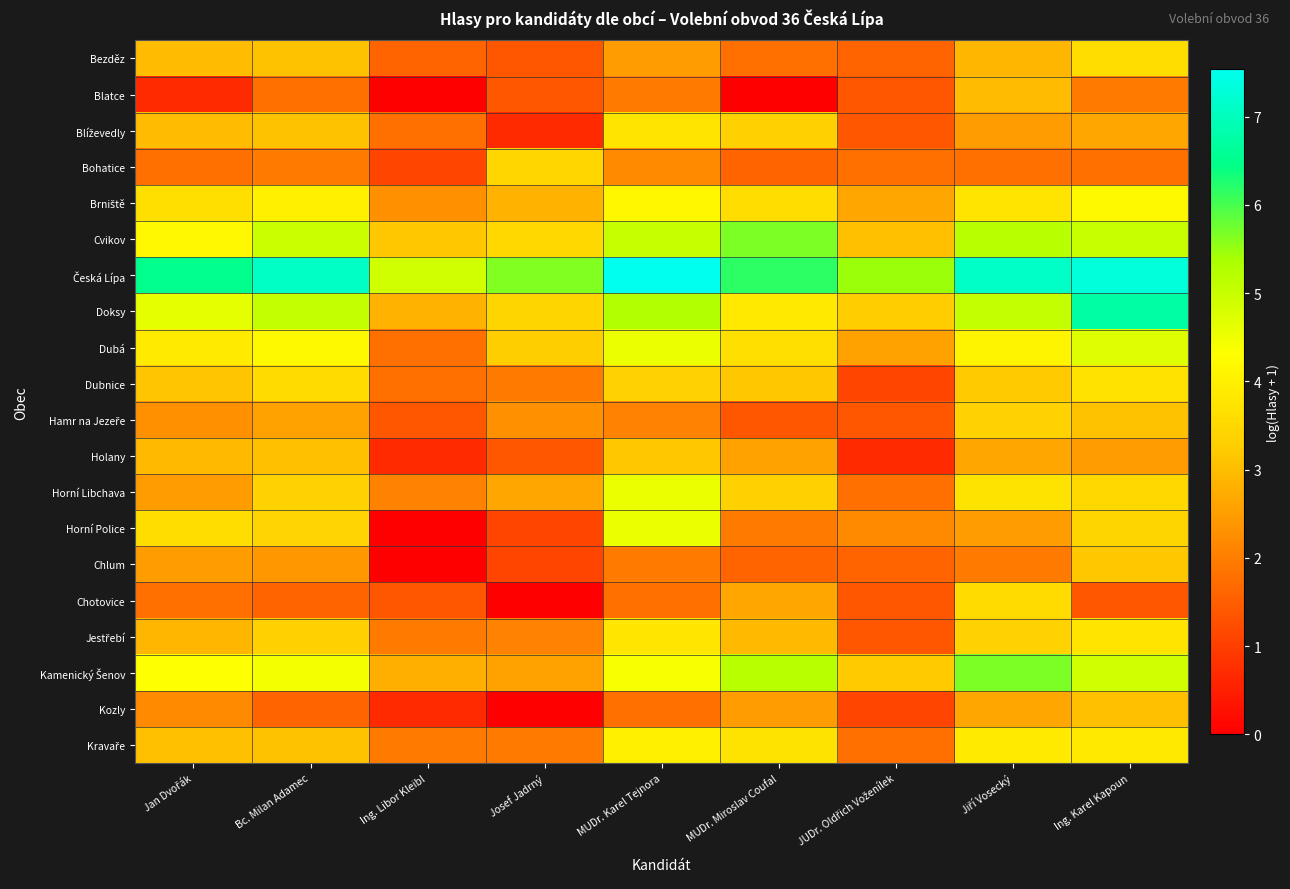

At which category is the sum across all series the highest?

Ing. Karel Kapoun